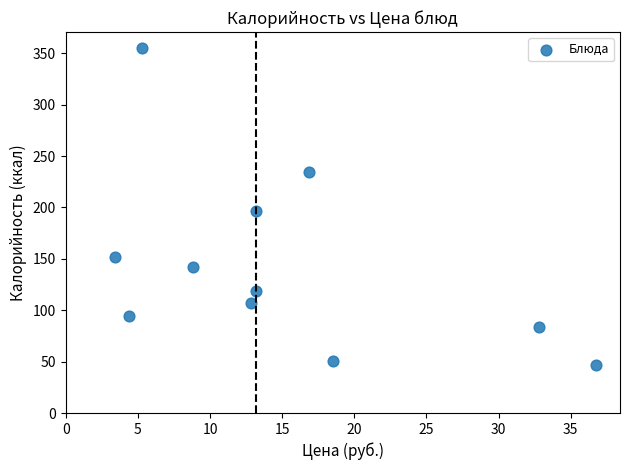

What is the average Y value?

143.8